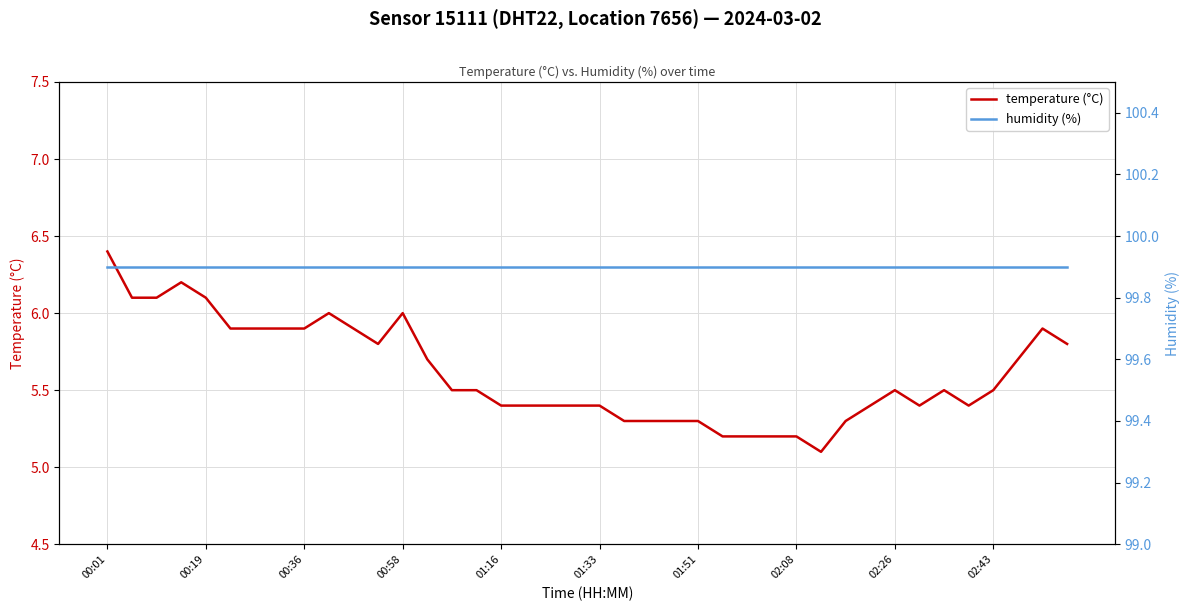

Which category has the lowest value in the humidity (%) series?

00:01